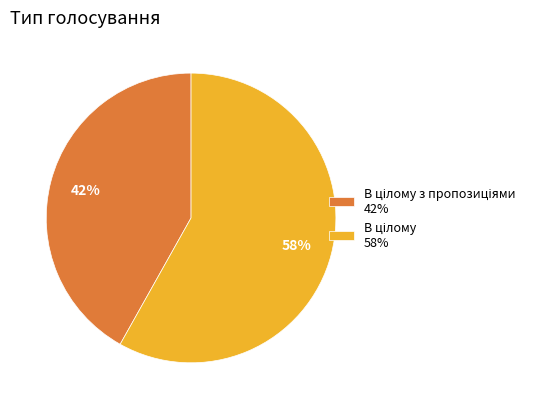

To the nearest percent, what is the average slice percentage?

50%